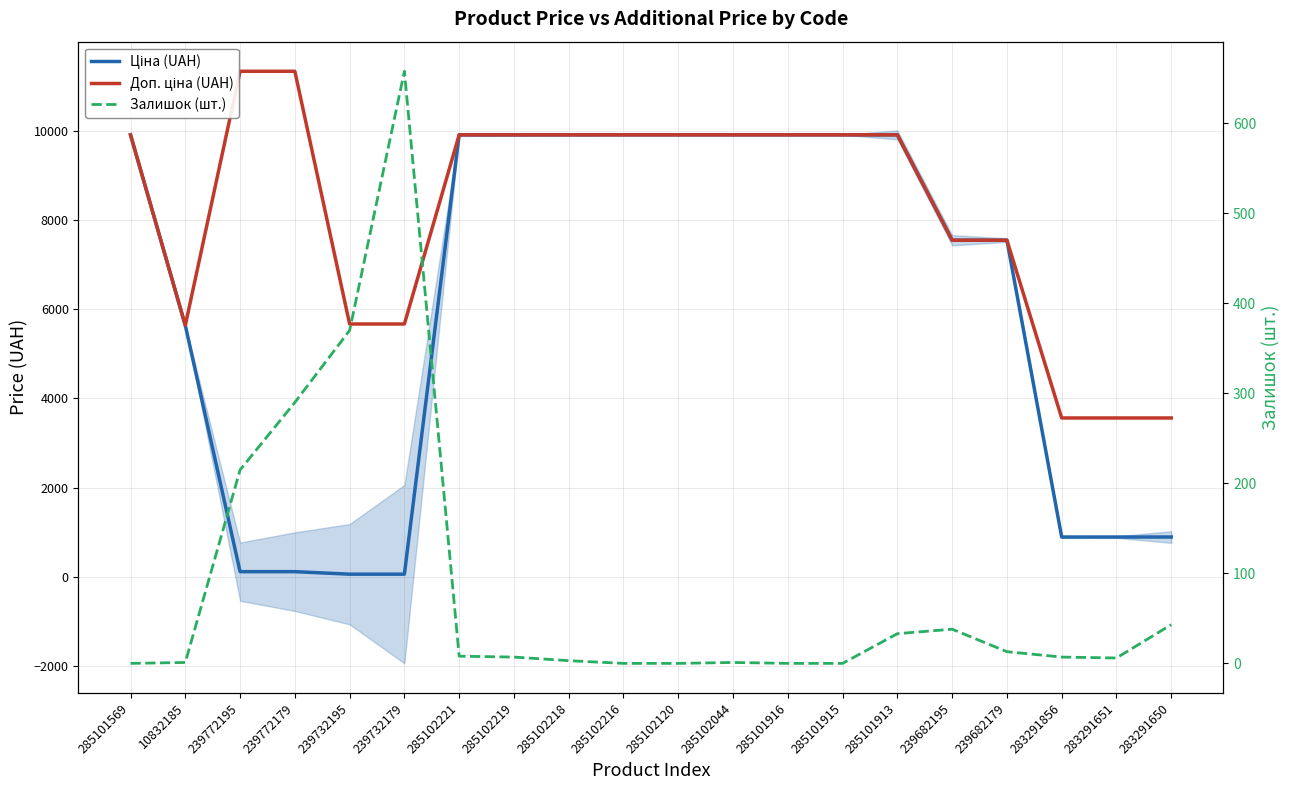

Reading right to left, transcribe all the data shown in this chart.

Ціна (UAH): 283291650=889.9	283291651=889.9	283291856=889.9	239682179=7545.9	239682195=7545.9	285101913=9908.5	285101915=9908.5	285101916=9908.5	285102044=9908.5	285102120=9908.5	285102216=9908.5	285102218=9908.5	285102219=9908.5	285102221=9908.5	239732179=56.7	239732195=56.7	239772179=113.3	239772195=113.3	10832185=5636.0	285101569=9908.5
Доп. ціна (UAH): 283291650=3559.7	283291651=3559.7	283291856=3559.7	239682179=7545.9	239682195=7545.9	285101913=9908.5	285101915=9908.5	285101916=9908.5	285102044=9908.5	285102120=9908.5	285102216=9908.5	285102218=9908.5	285102219=9908.5	285102221=9908.5	239732179=5667.0	239732195=5667.0	239772179=11334.0	239772195=11334.0	10832185=5636.0	285101569=9908.5
Залишок (шт.): 283291650=43.0	283291651=6.0	283291856=7.0	239682179=13.0	239682195=38.0	285101913=33.0	285101915=0.0	285101916=0.0	285102044=1.0	285102120=0.0	285102216=0.0	285102218=3.0	285102219=7.0	285102221=8.0	239732179=658.0	239732195=370.0	239772179=290.0	239772195=215.0	10832185=1.0	285101569=0.0